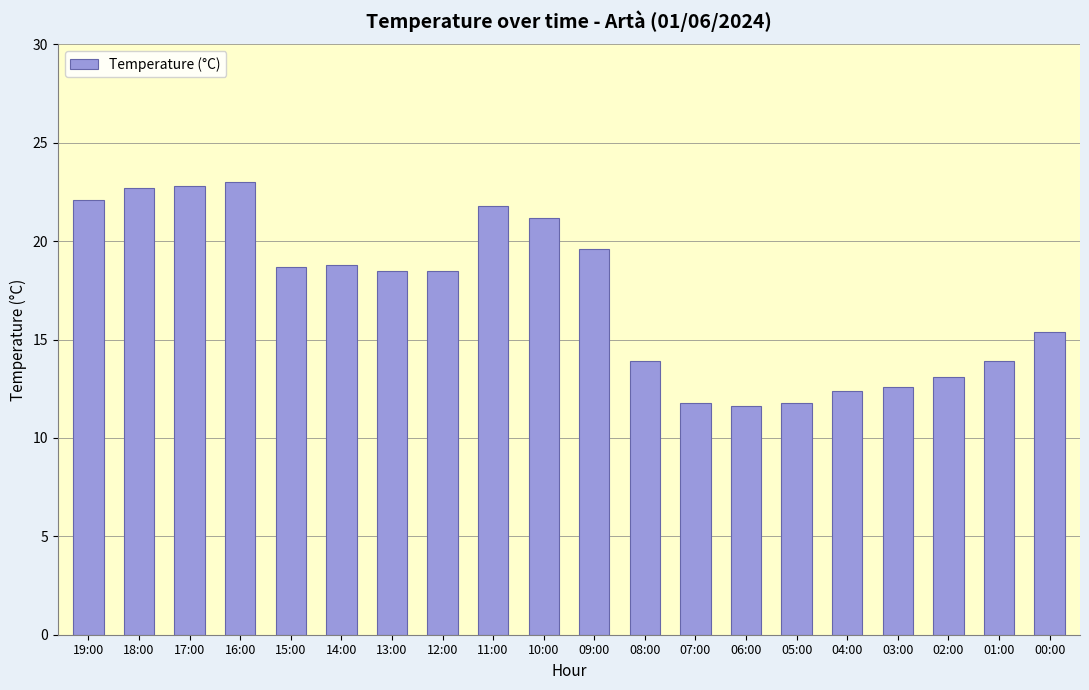

Are the bars horizontal?

No